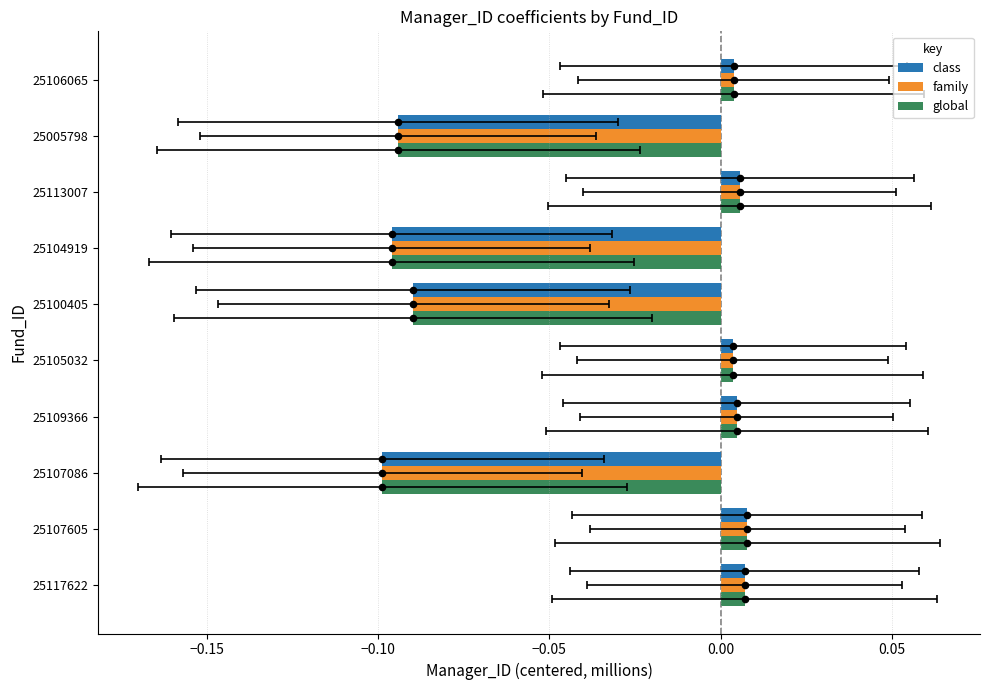

At how many categories does at least one series exceed 0?

6